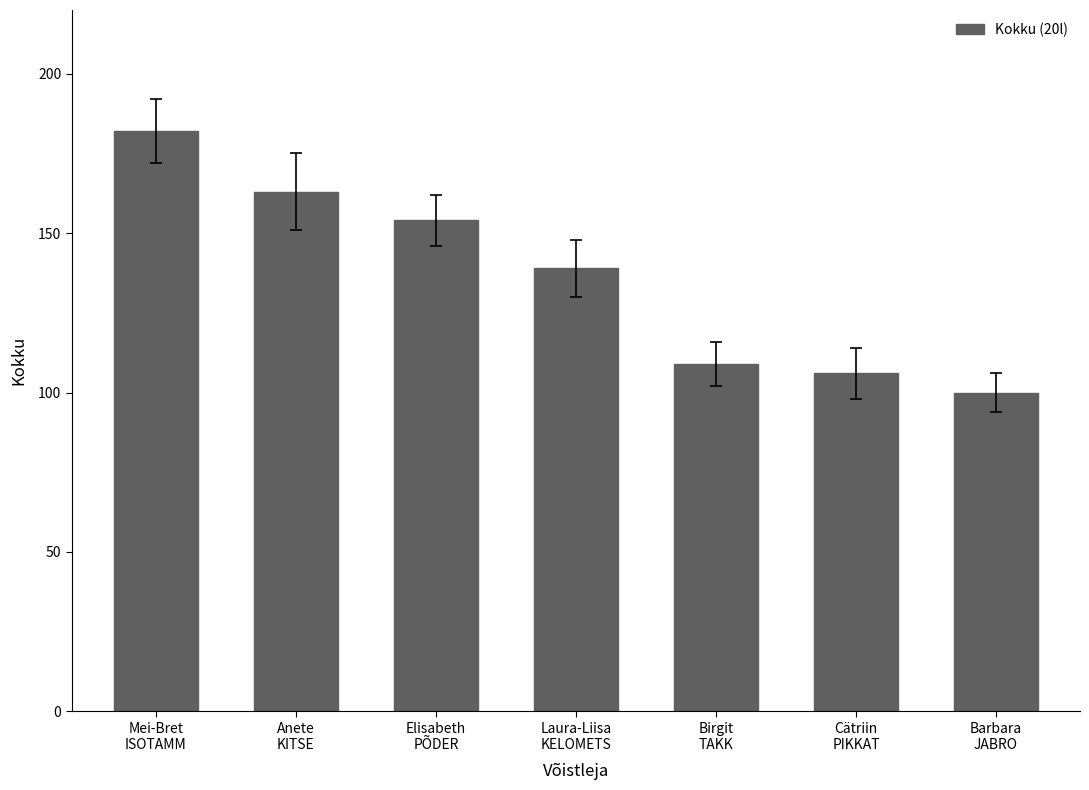

How many values are below 139?

3